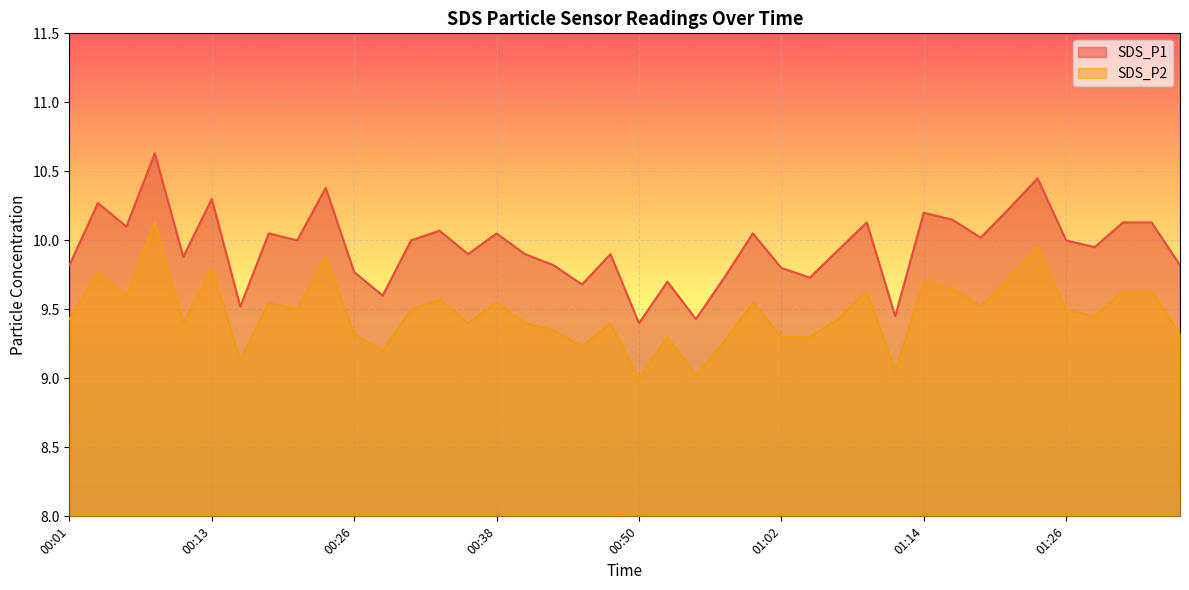

True or false: SDS_P2 has more than 2 points higher than both neighbors.

True